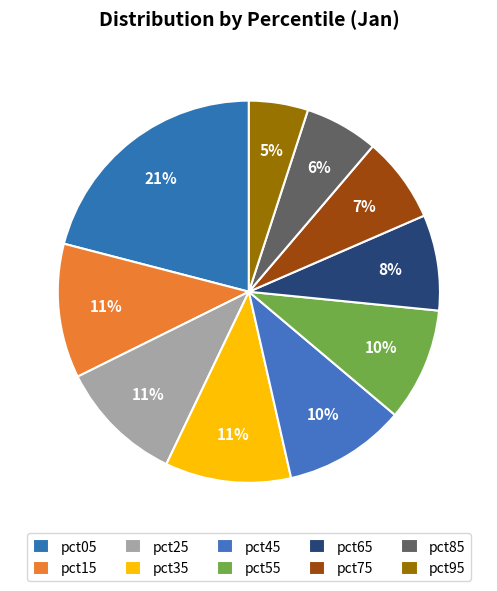

Is there a majority slice in this chart?

No